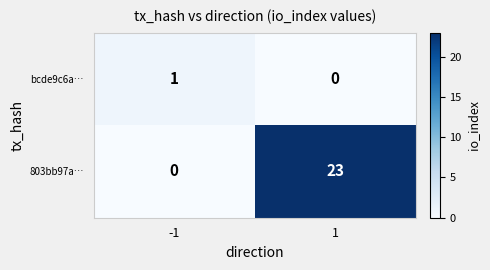

At how many categories does at least one series exceed 10?

1